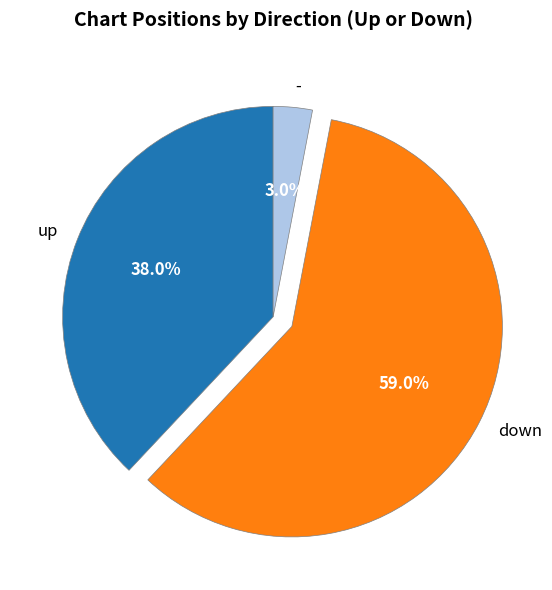

Which has a higher value, up or -?

up